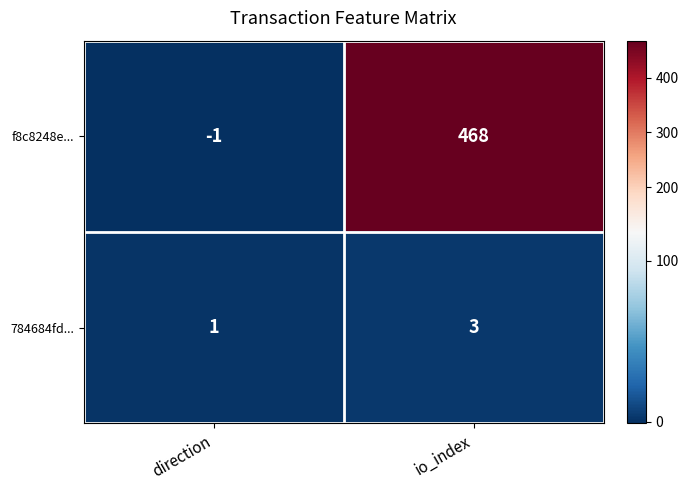

True or false: 784684fd... has a value of 3 at io_index.

True